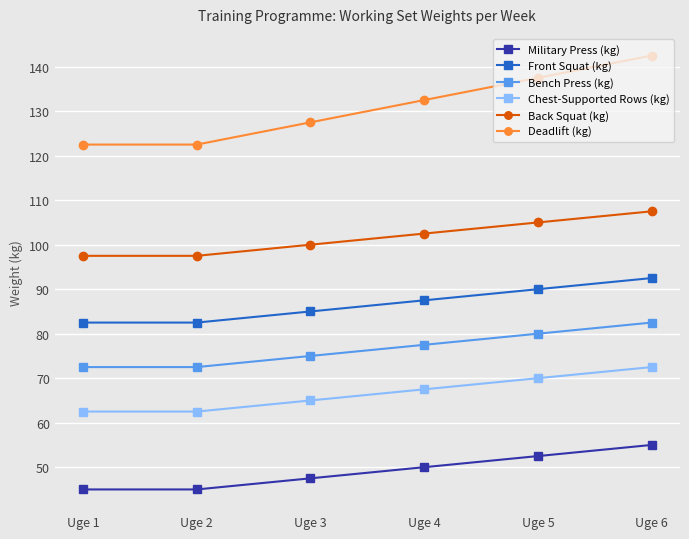

True or false: Bench Press (kg) and Back Squat (kg) intersect in this chart.

False